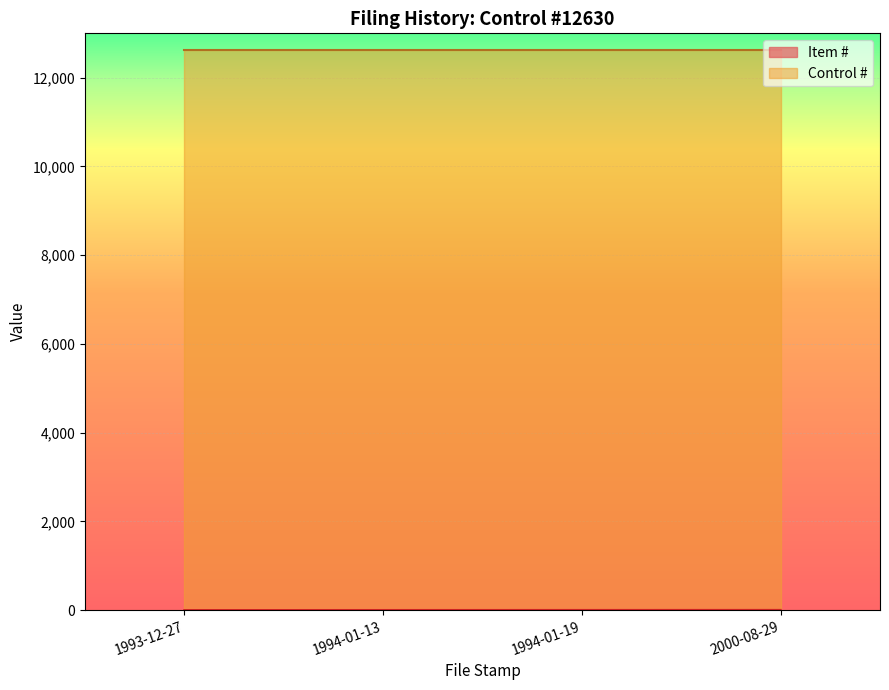

Between 1994-01-13 and 2000-08-29, which is larger?

2000-08-29